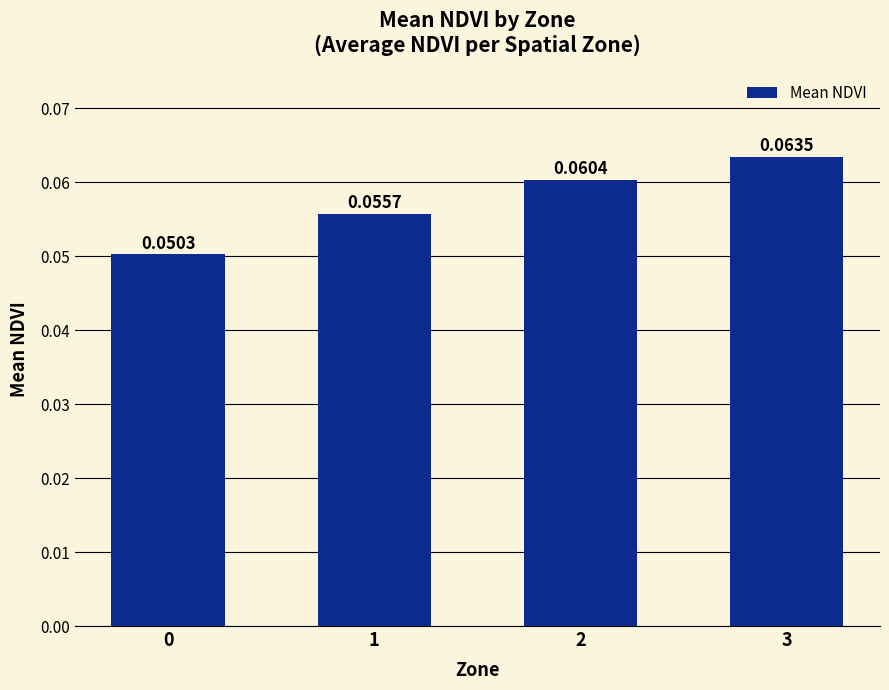

How many values are between 0 and 1?

4